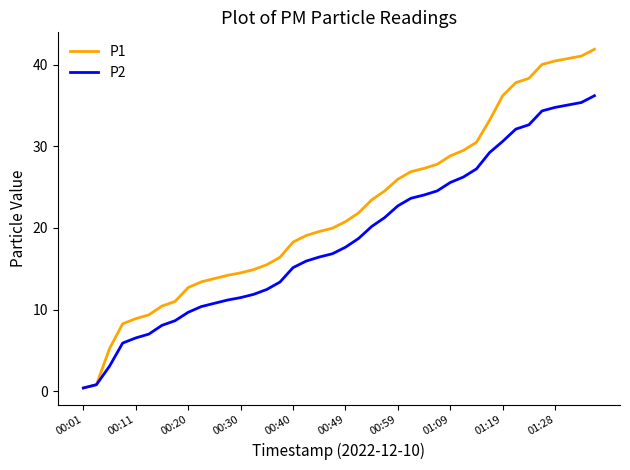

Which series has the largest total across all categories?

P1